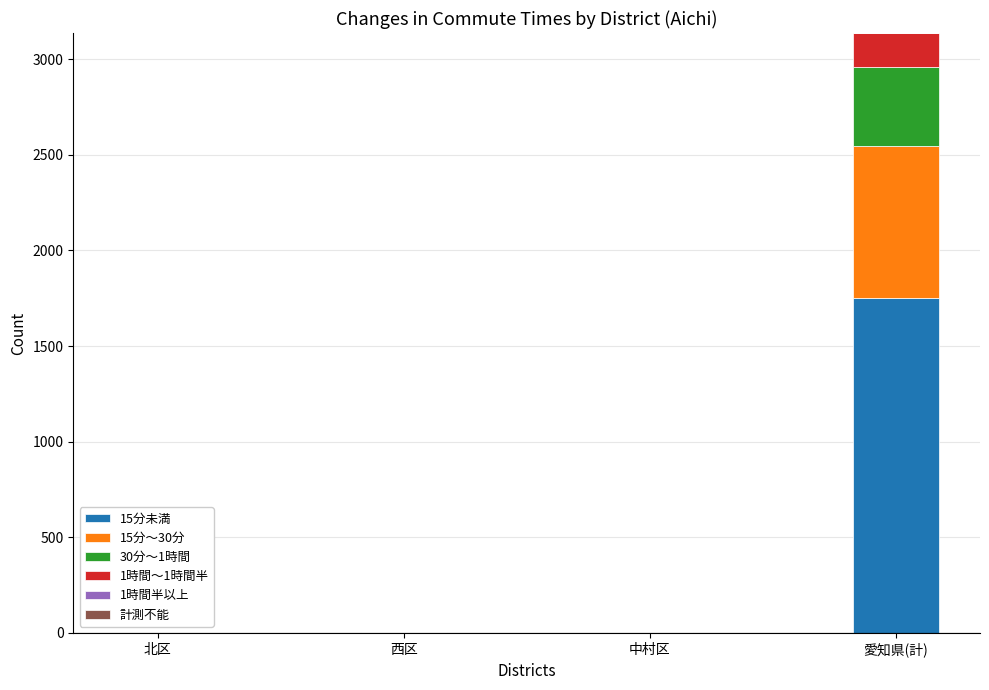

Which category has the highest value in the 15分未満 series?

愛知県(計)